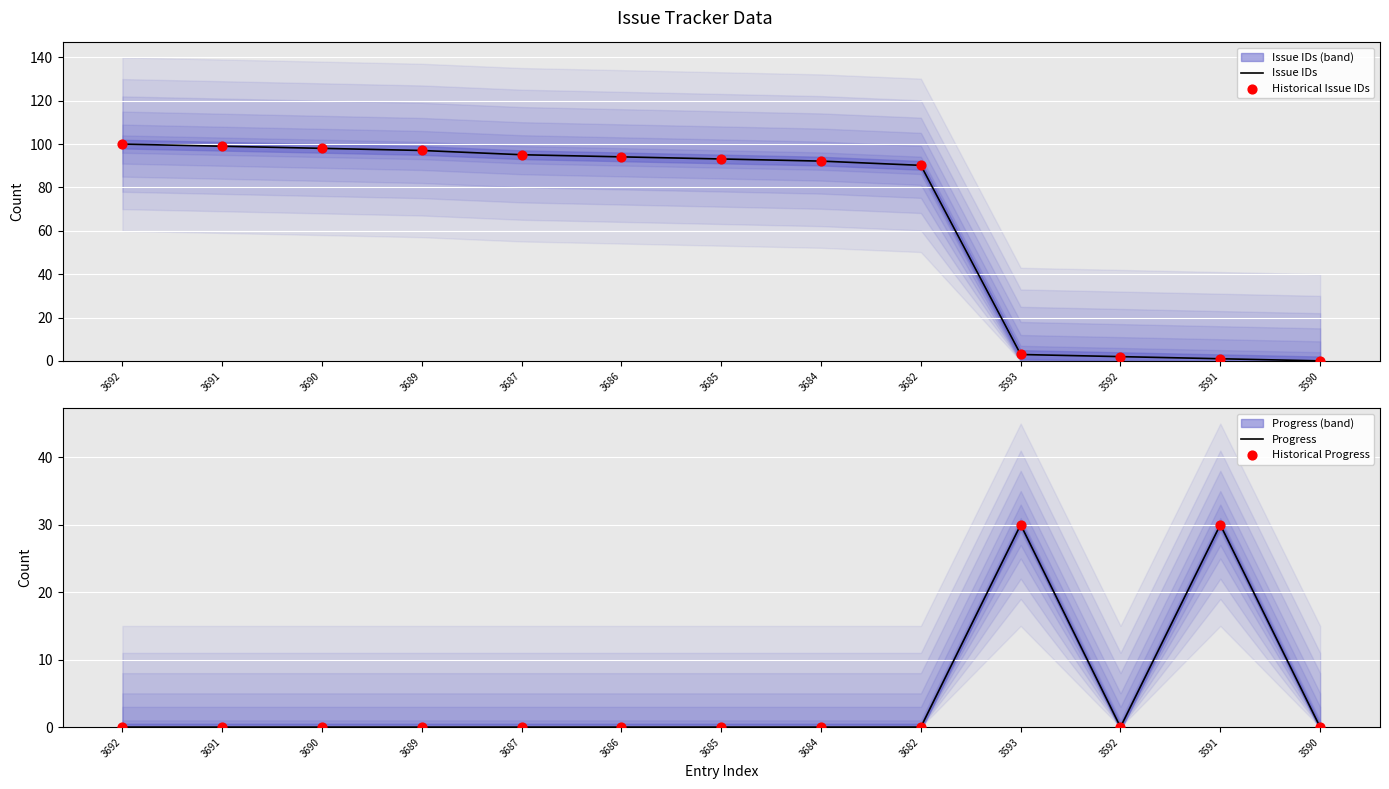

At how many categories does at least one series exceed 35?

9